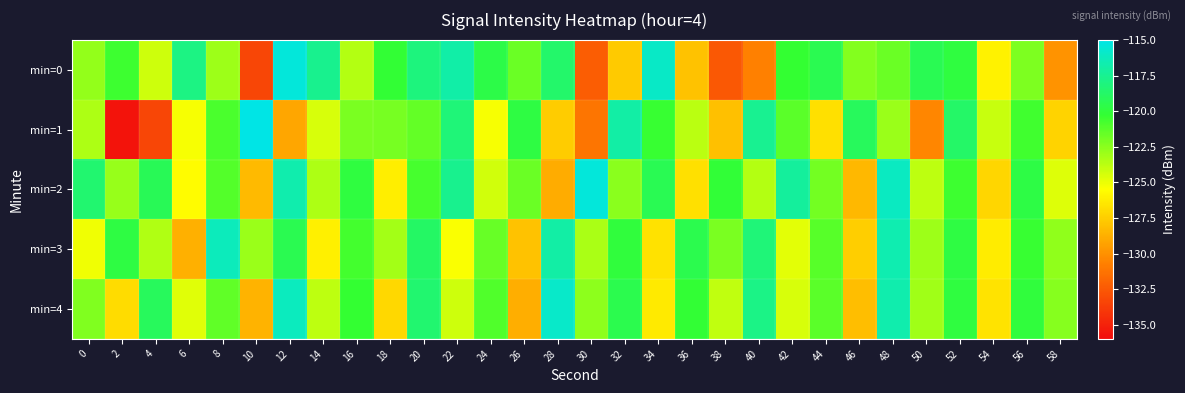

What is the greatest value displayed?

-115.1